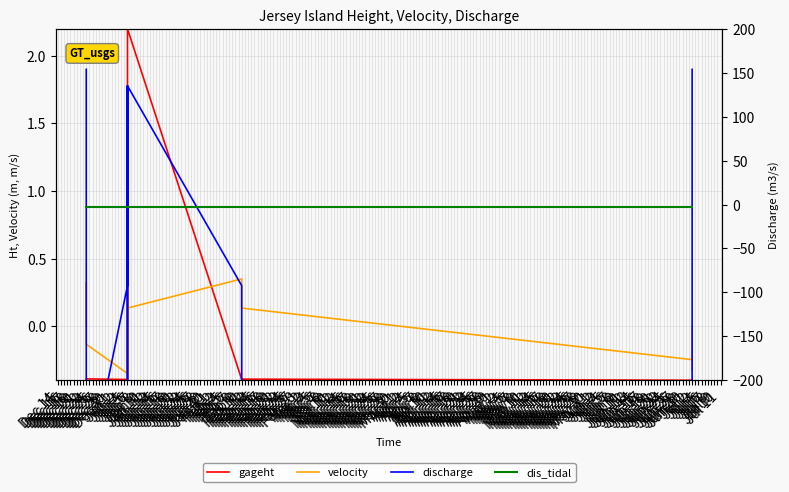

What is the difference between the maximum and minimum values in the velocity series?

0.7